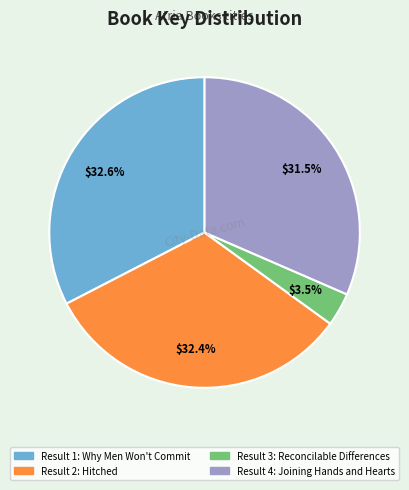

Is there any slice that represents more than half of the pie?

No